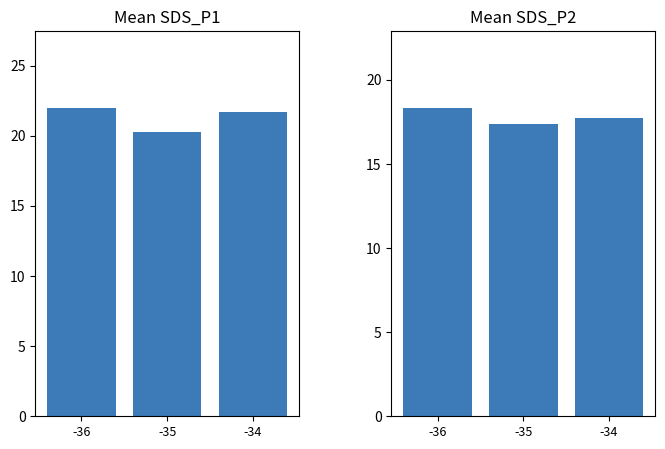

Which series has the largest total across all categories?

Mean SDS_P1